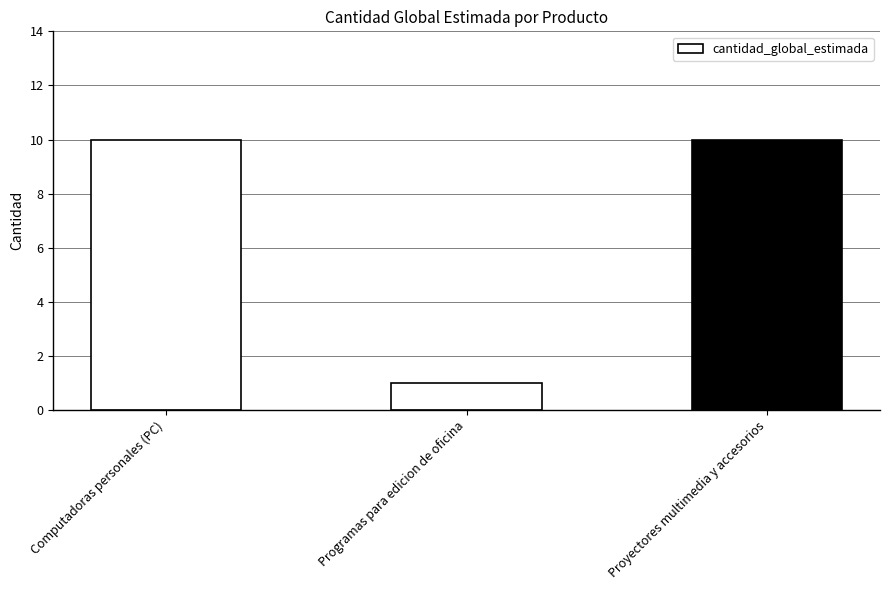

What is the label of the 3rd bar from the left?

Proyectores multimedia y accesorios